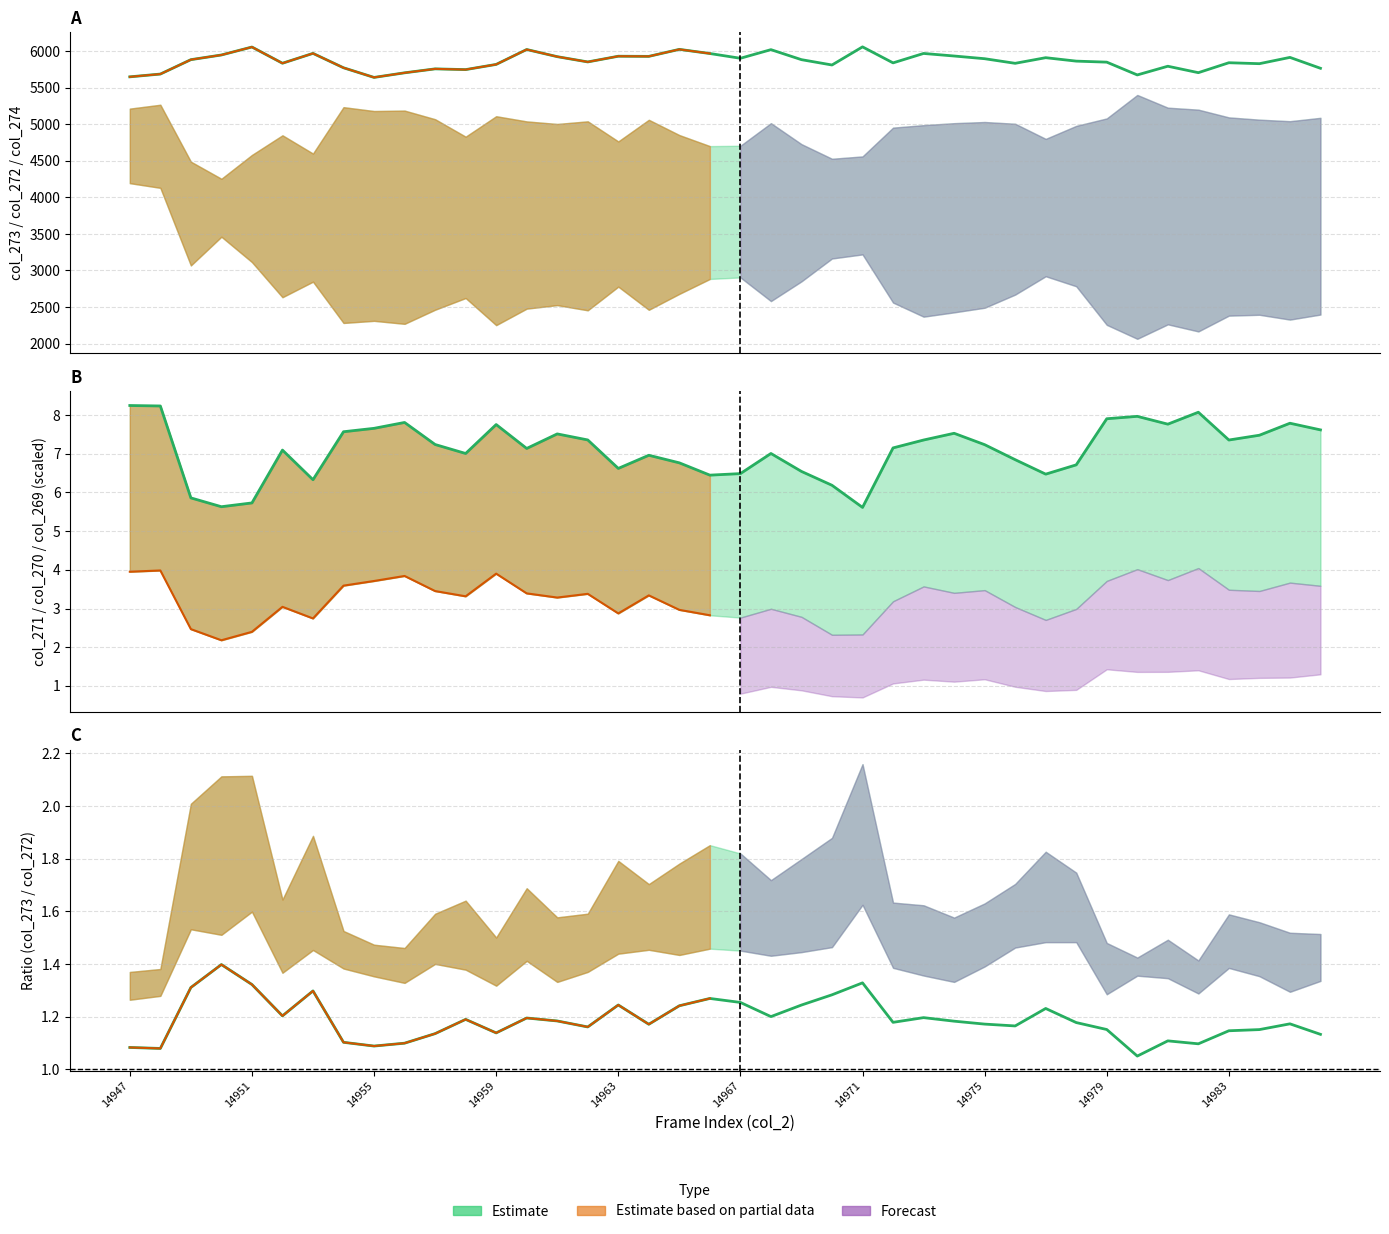

What value does the col_273/col_272 series have at 14983?

1.1